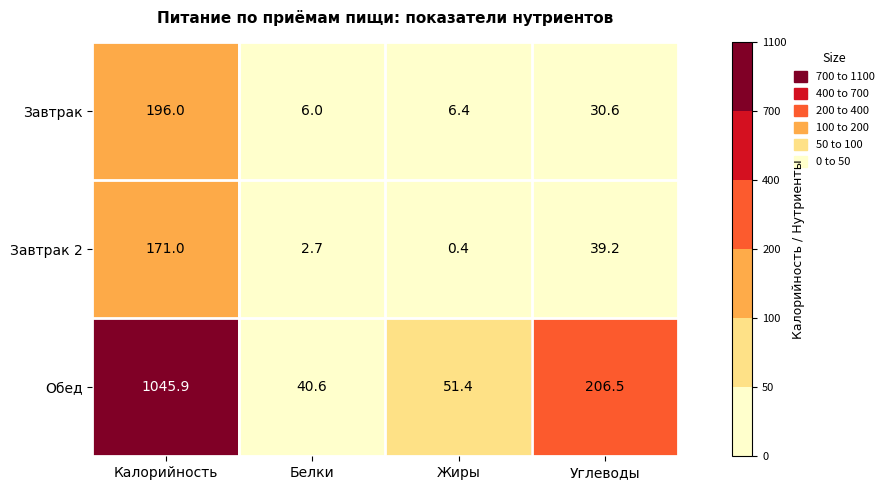

List the series in order of their peak value, lowest first.

Завтрак 2, Завтрак, Обед